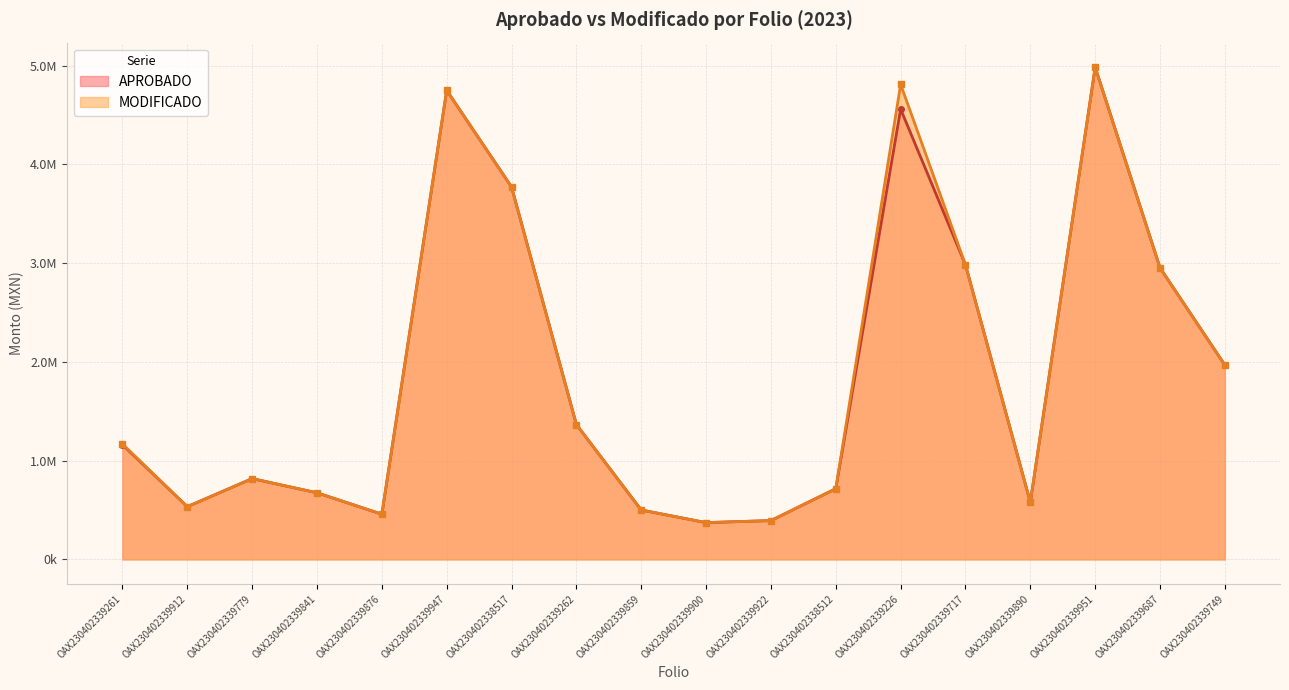

Read the APROBADO value at OAX230402339859.

500033.9